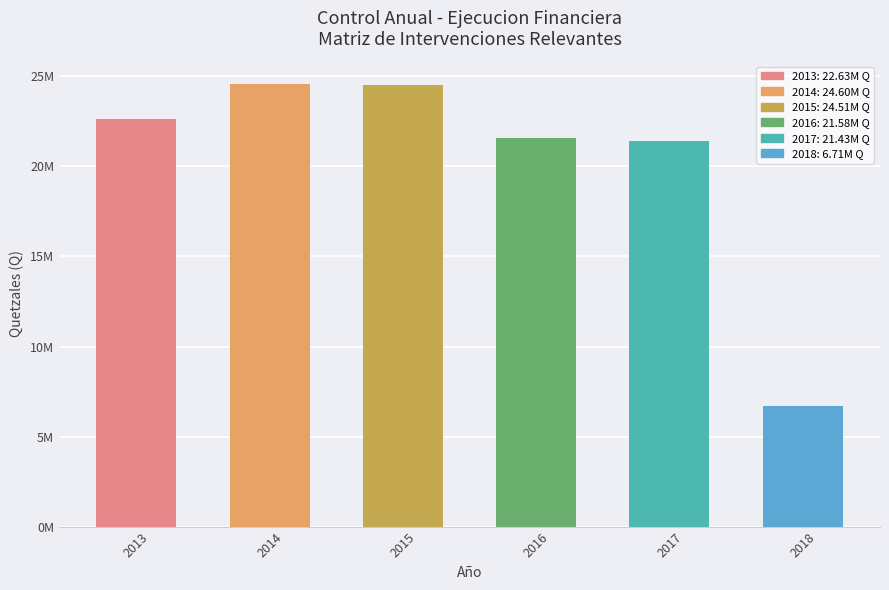

Is it true that the value at 2017 is 8645126.3?

False